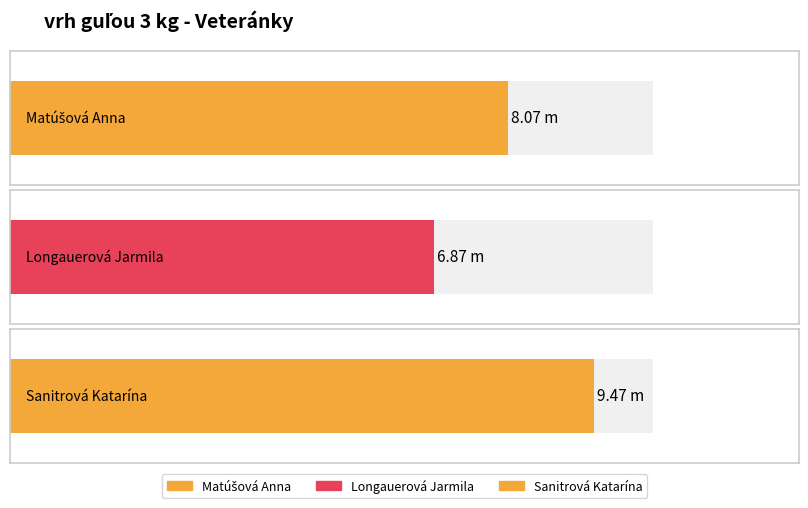

What is the greatest value displayed?

9.5